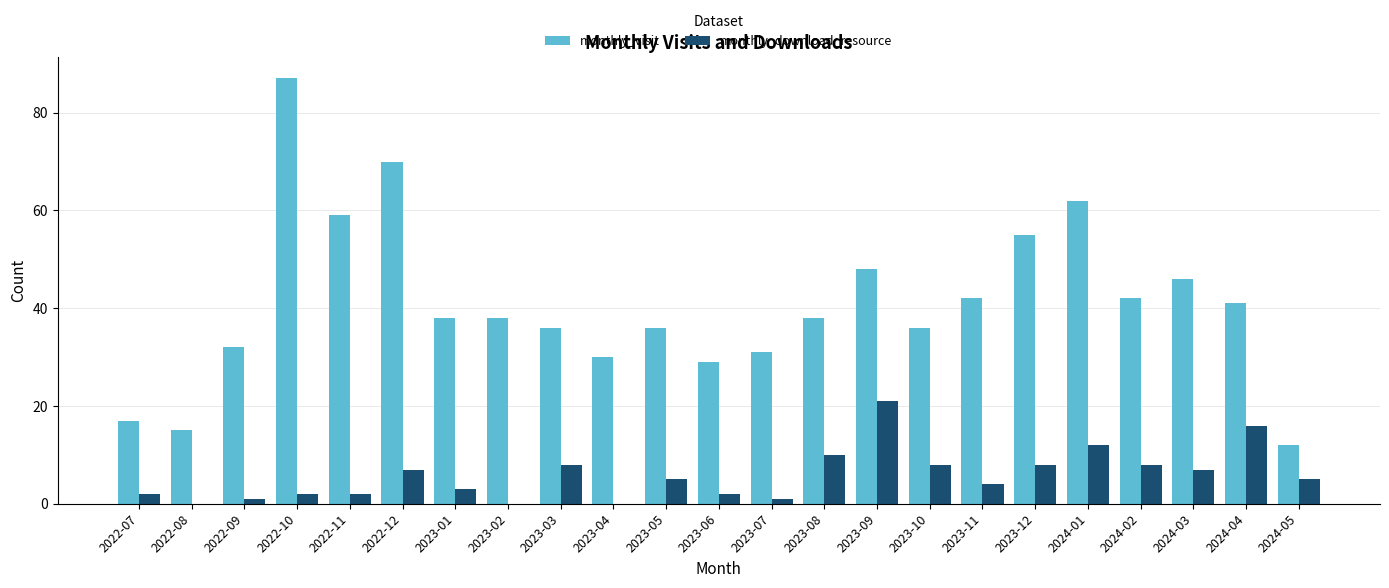

At which label is monthly_visit closest to 49?

2023-09